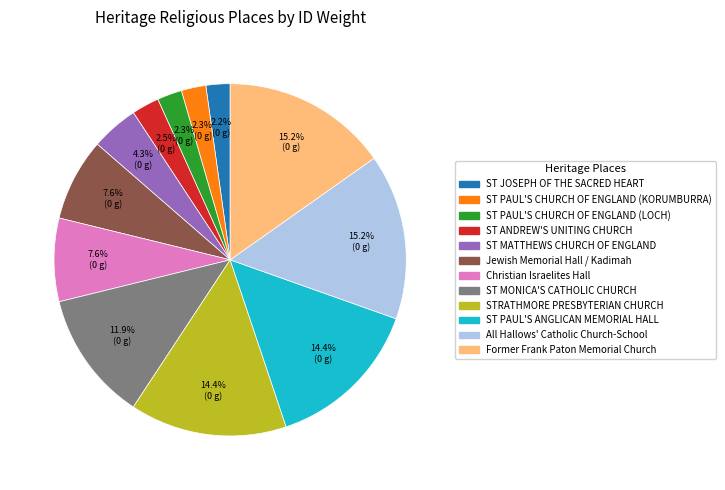

Is there any slice that represents more than half of the pie?

No